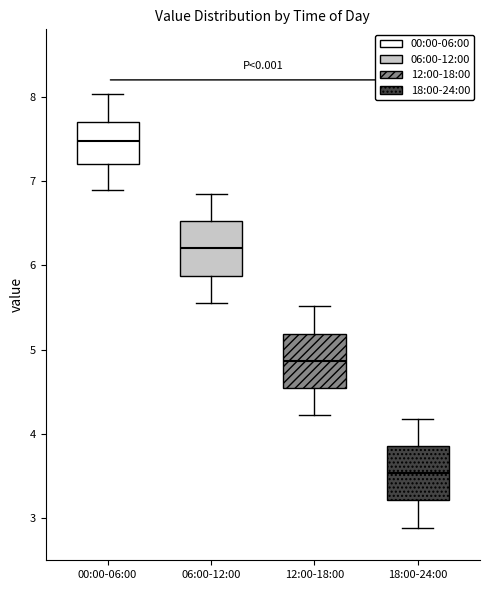

Which box has the lowest median line?

18:00-24:00